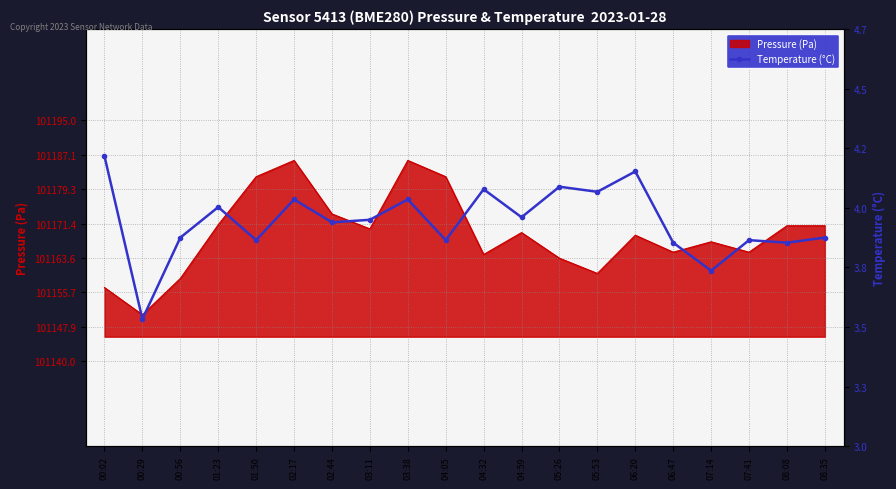

Which category has the lowest value in the Pressure (Pa) series?

00:29